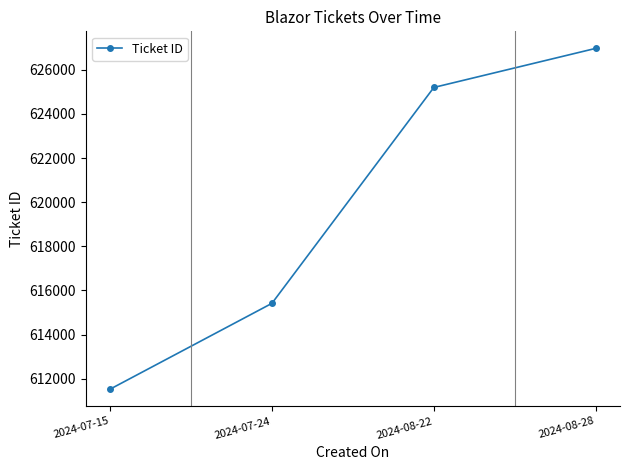

Reading left to right, list all the values displayed in this chart.

2024-07-15=611522	2024-07-24=615414	2024-08-22=625202	2024-08-28=626974